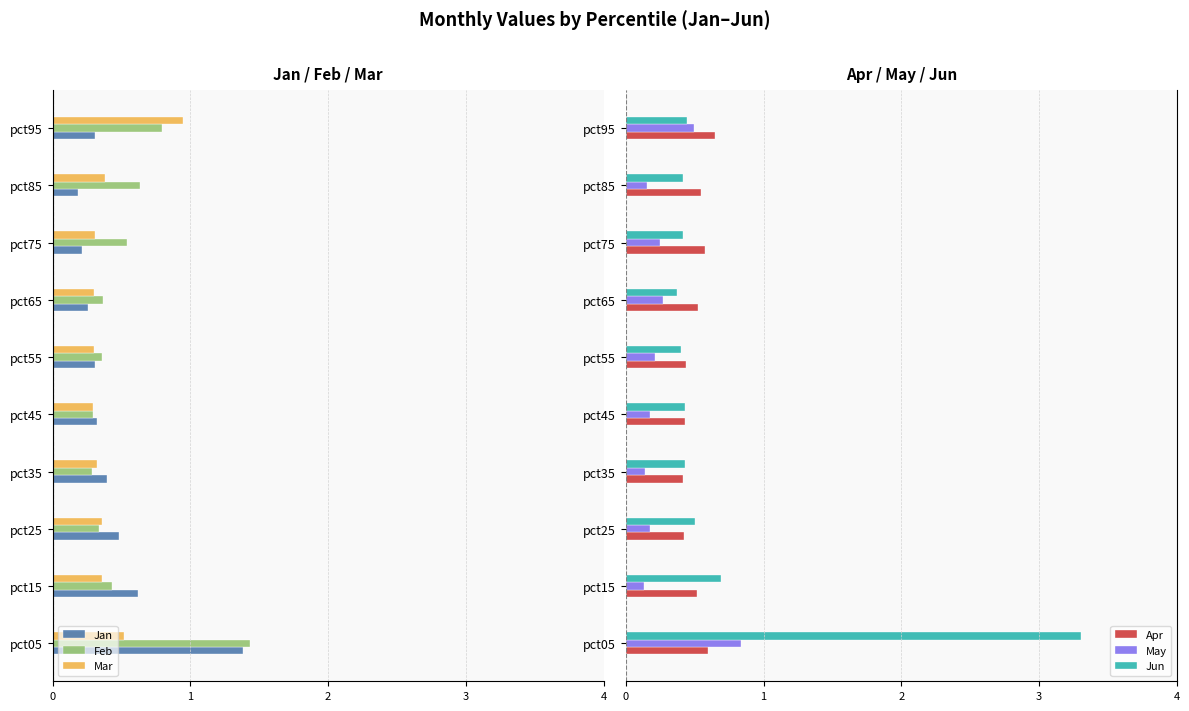

Is it true that Jun equals 0.4 at pct75?

True